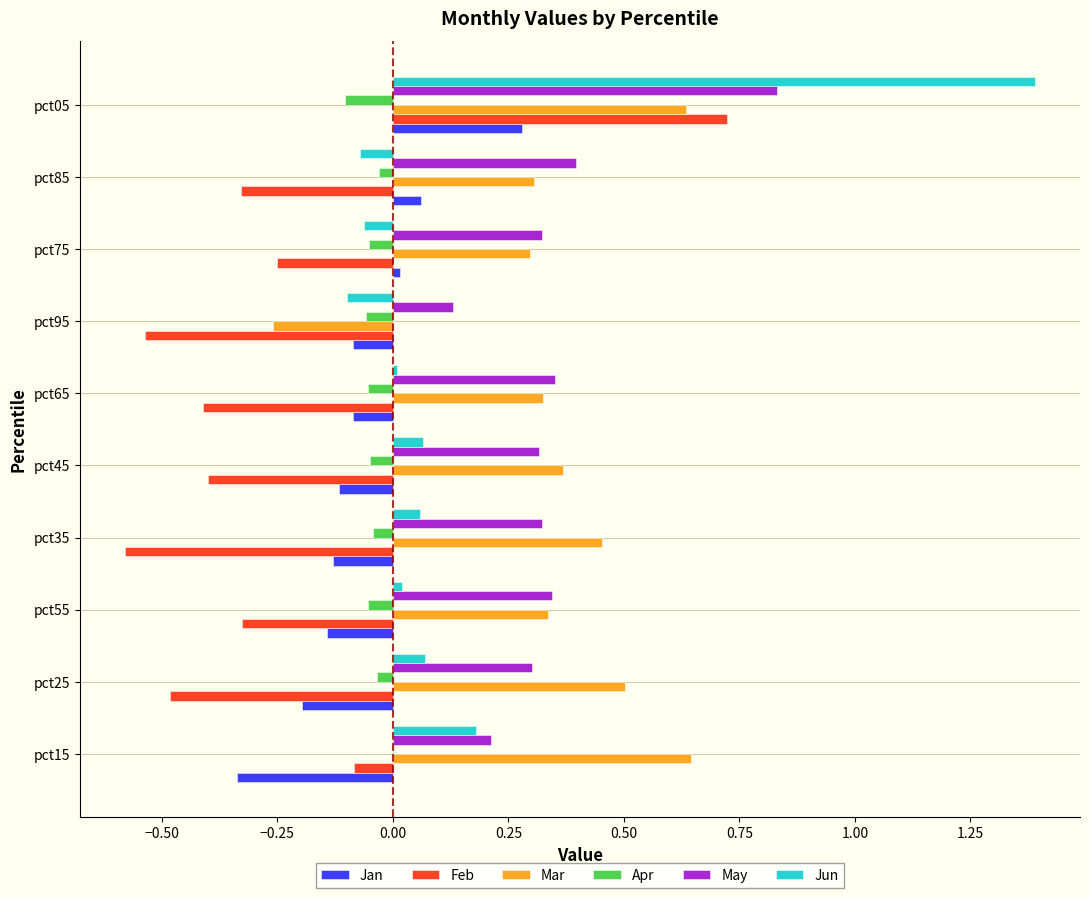

Between pct35 and pct95, which series saw the biggest shift?

Mar